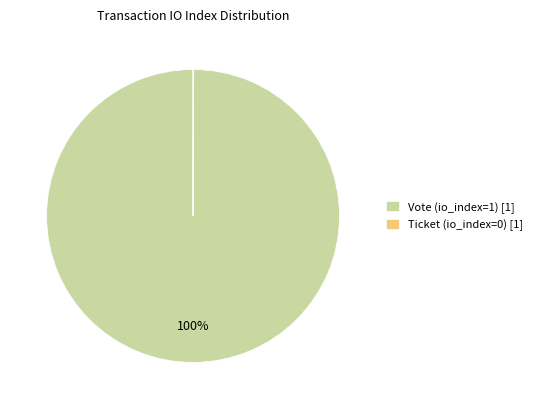

Does any single category account for the majority?

Yes